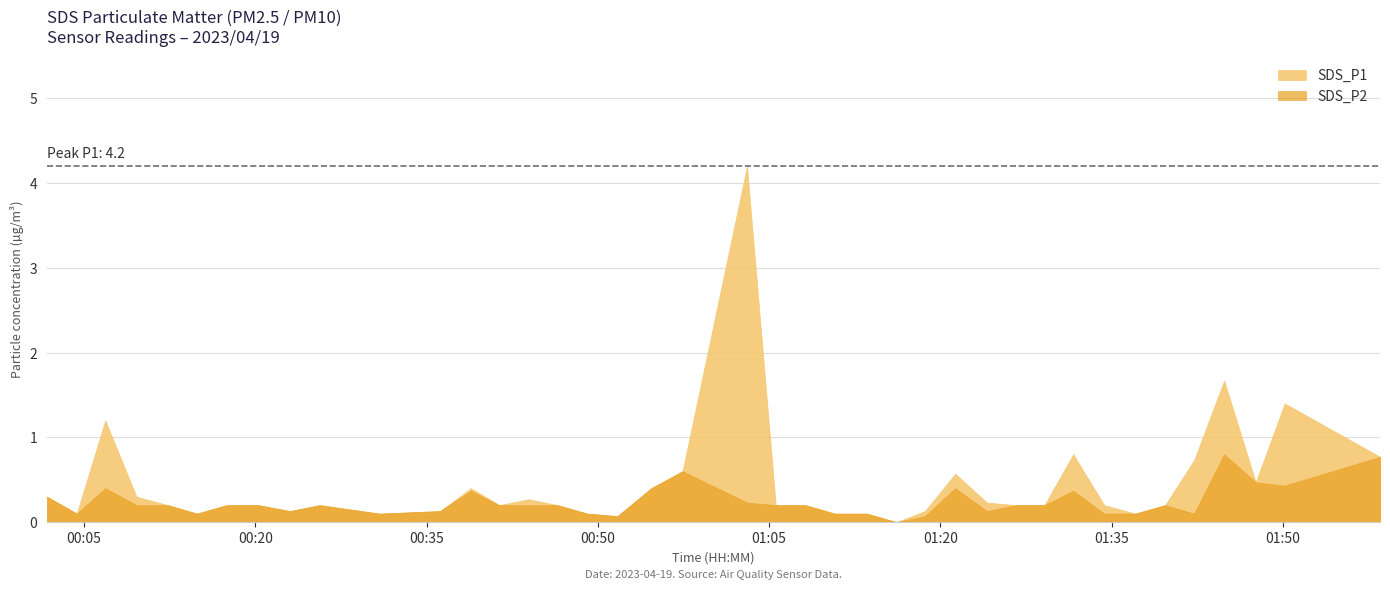

What are all the series names shown in the legend?

SDS_P1, SDS_P2